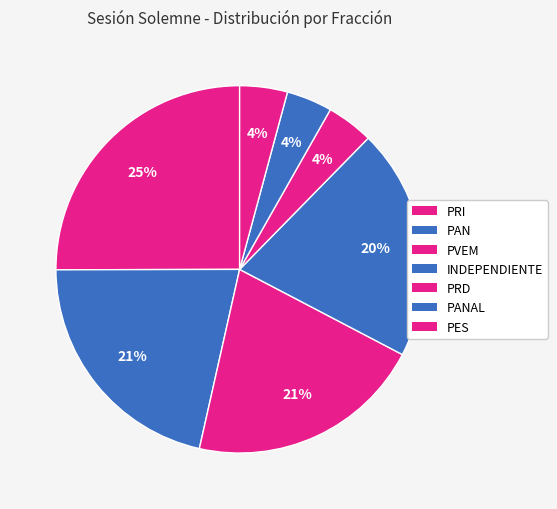

To the nearest percent, what percentage of the pie is PES?

4%